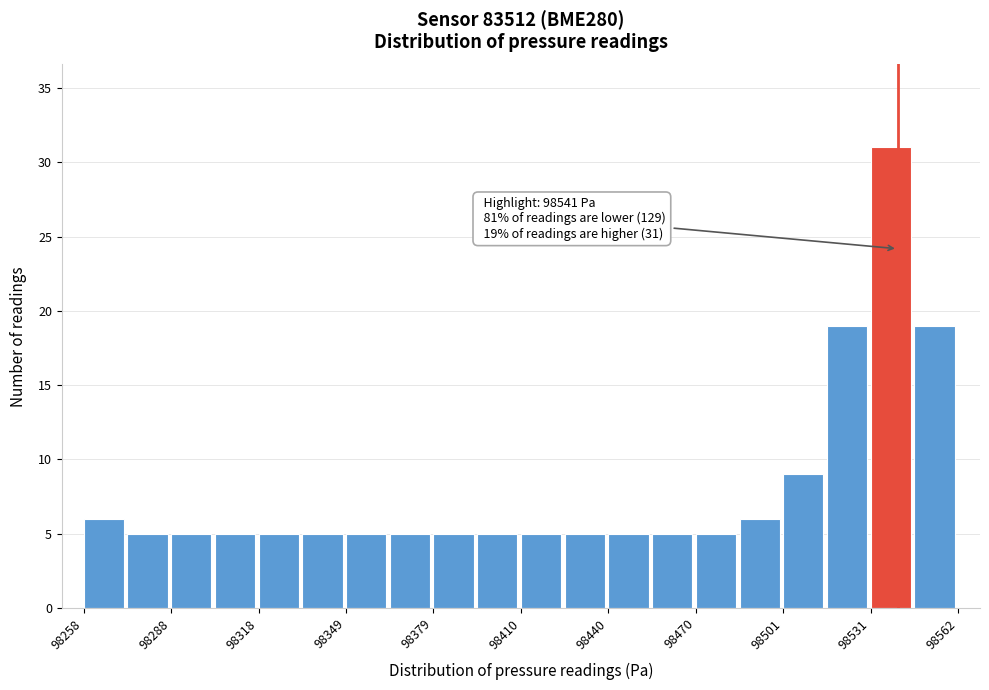

Read against the x-axis, roughly where is the centre of the tallest bar?

98540